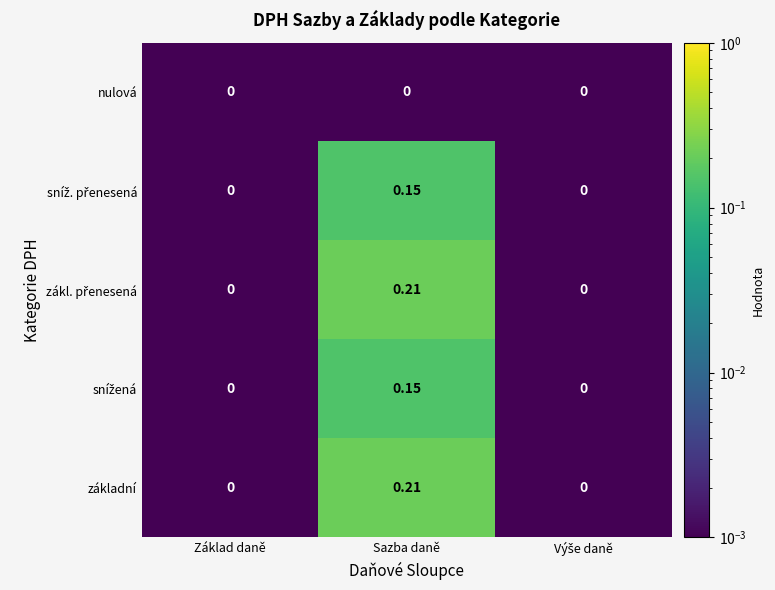

What is the total value across all series at Sazba daně?

0.7